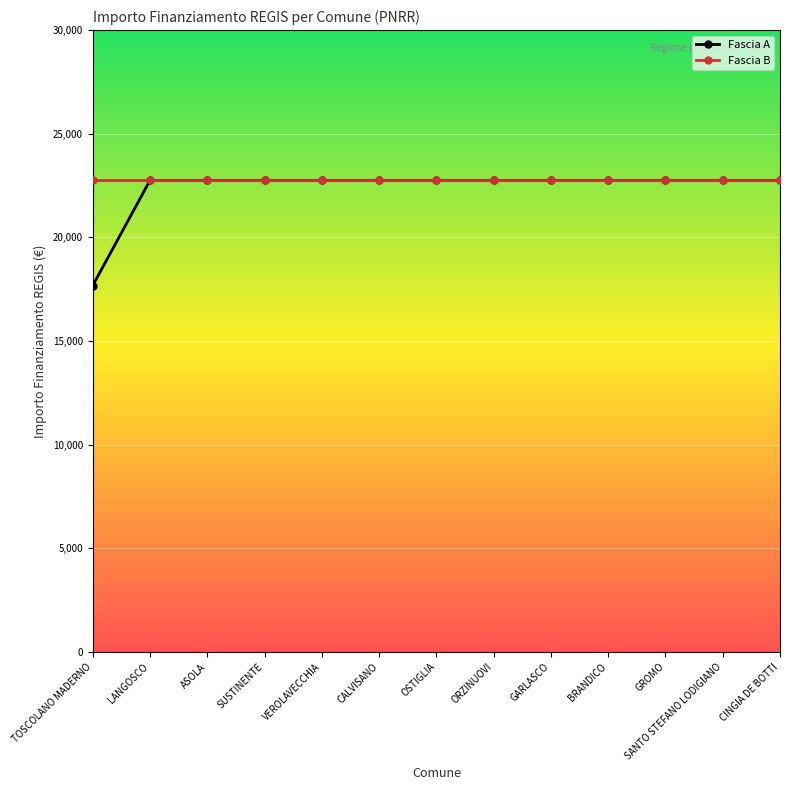

At how many categories does at least one series exceed 19391?

13